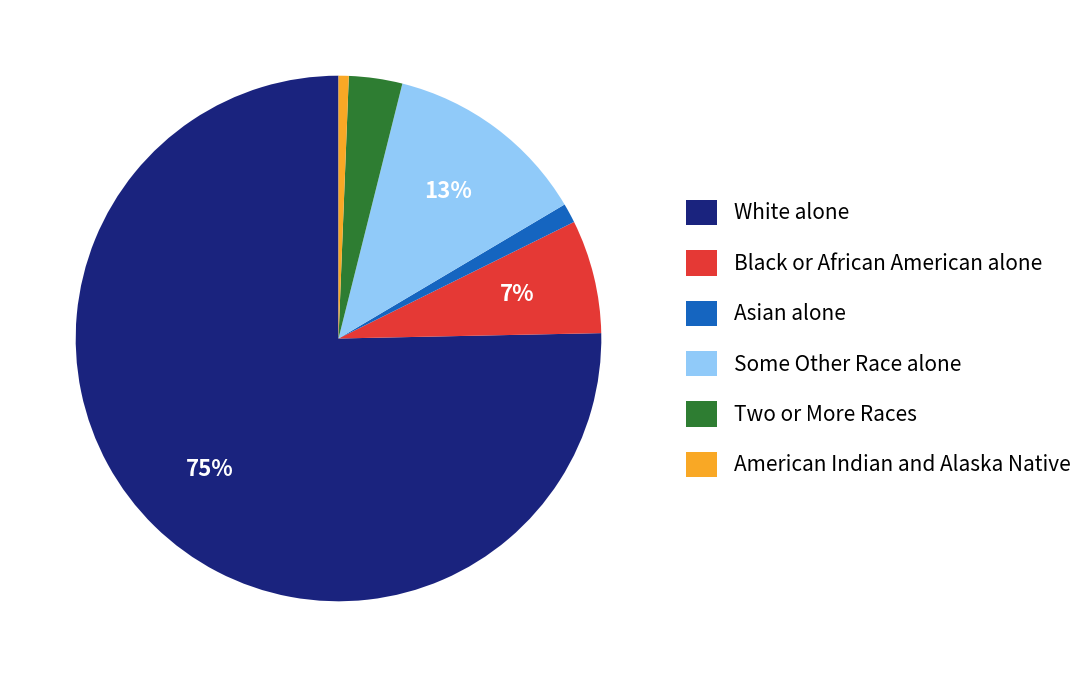

How many slices are in this pie chart?

6